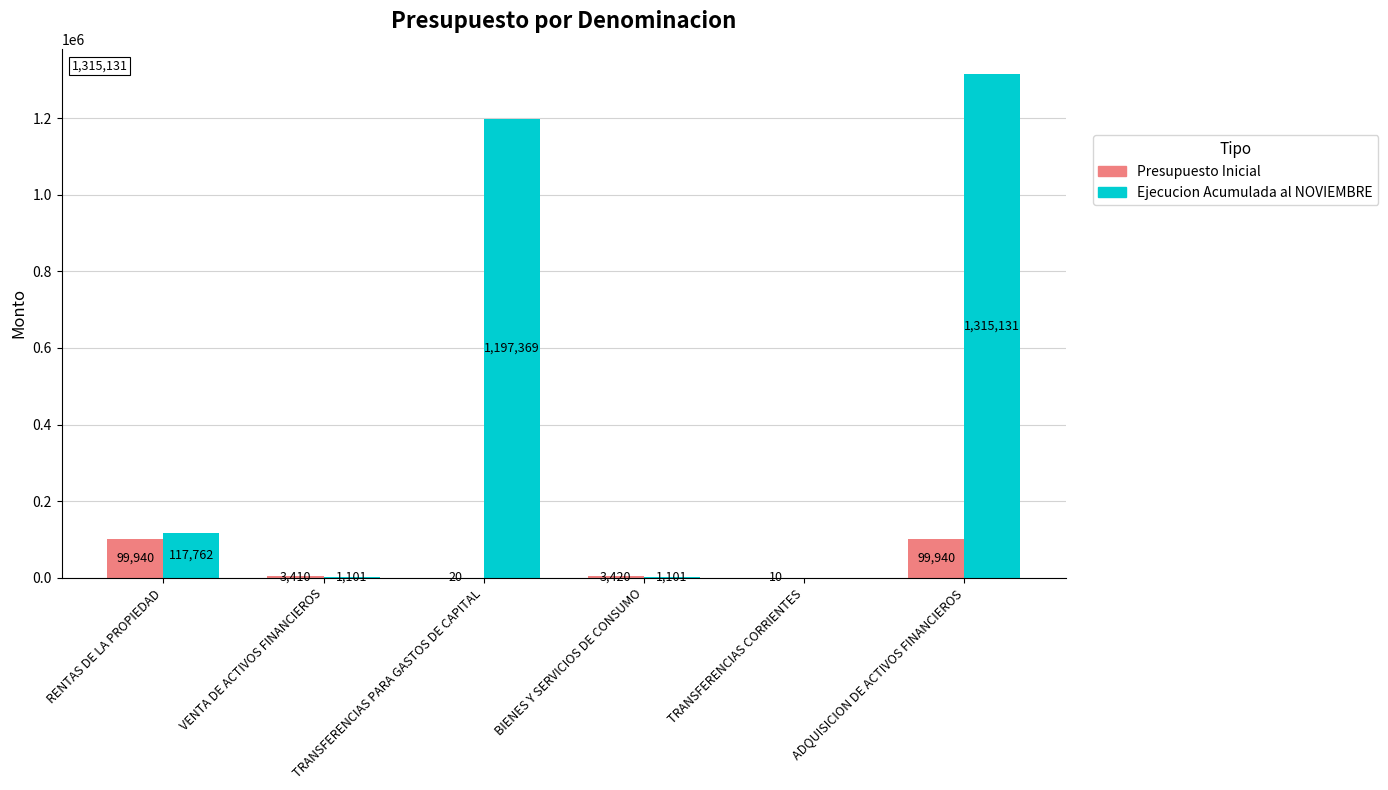

Between TRANSFERENCIAS CORRIENTES and ADQUISICION DE ACTIVOS FINANCIEROS, which series saw the biggest shift?

Ejecucion Acumulada al NOVIEMBRE